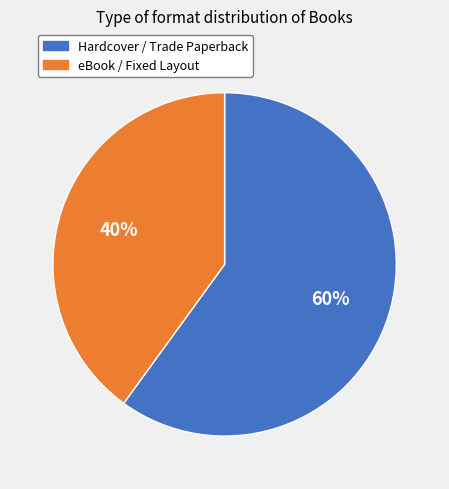

To the nearest percent, what is the average slice percentage?

50%